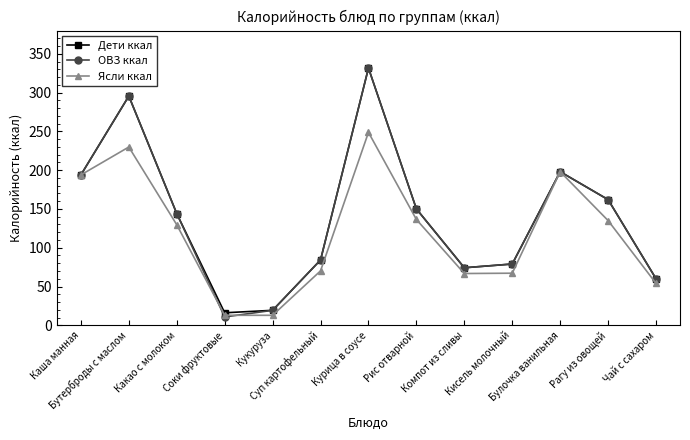

Is it true that Ясли ккал equals 408.8 at Курица в соусе?

False